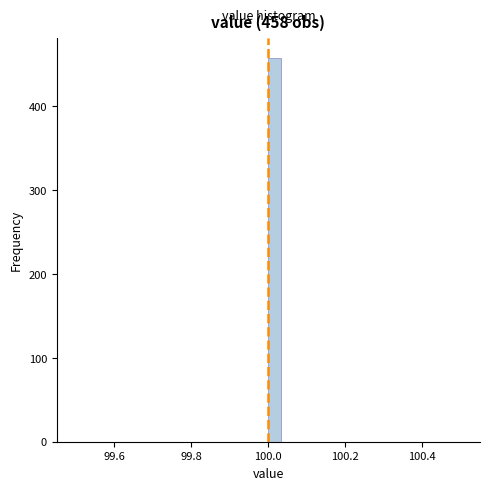

Read against the x-axis, roughly where is the centre of the tallest bar?

100.02